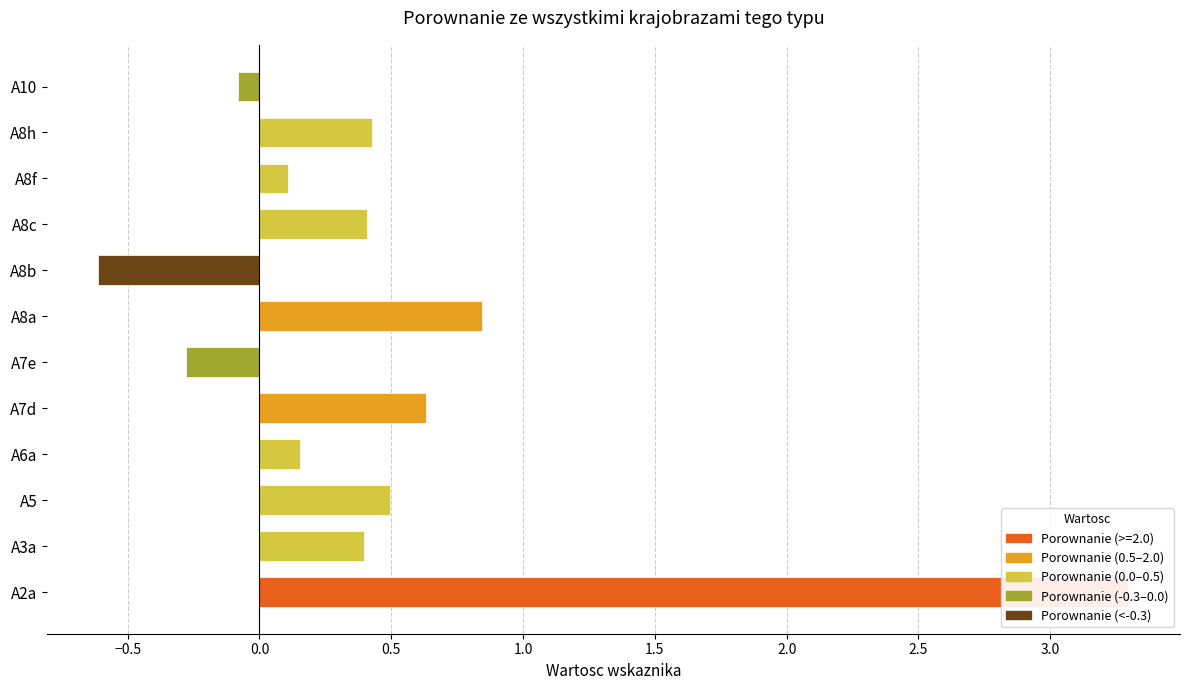

Rank the categories by value from highest to lowest.

A2a, A8a, A7d, A5, A8h, A8c, A3a, A6a, A8f, A10, A7e, A8b